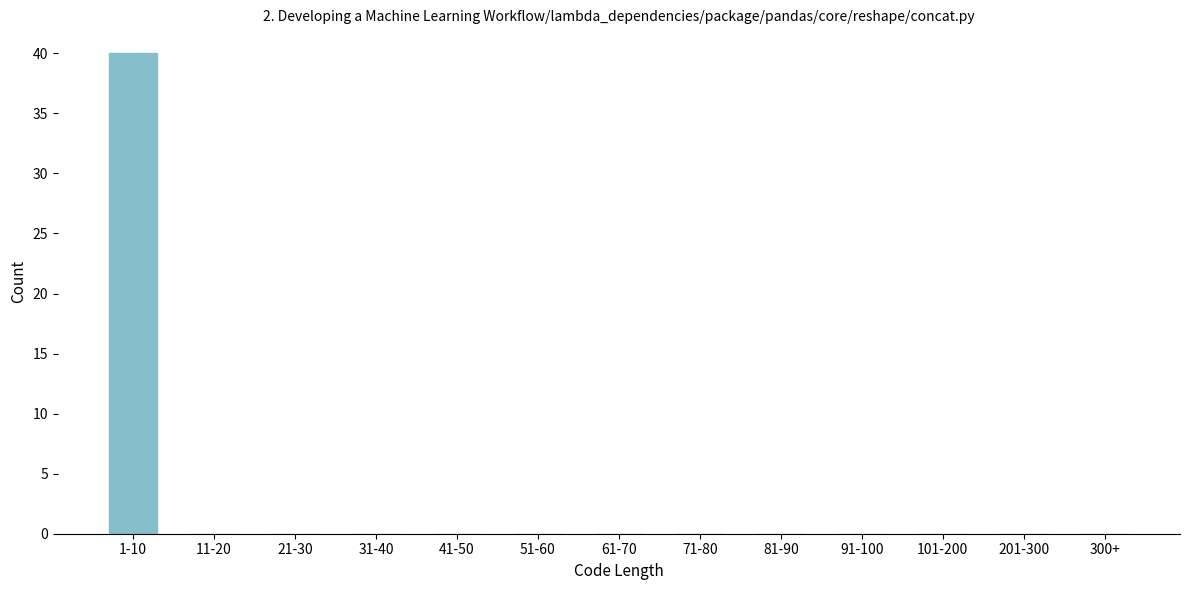

Reading left to right, transcribe all the data shown in this chart.

1-10=40	11-20=0	21-30=0	31-40=0	41-50=0	51-60=0	61-70=0	71-80=0	81-90=0	91-100=0	101-200=0	201-300=0	300+=0